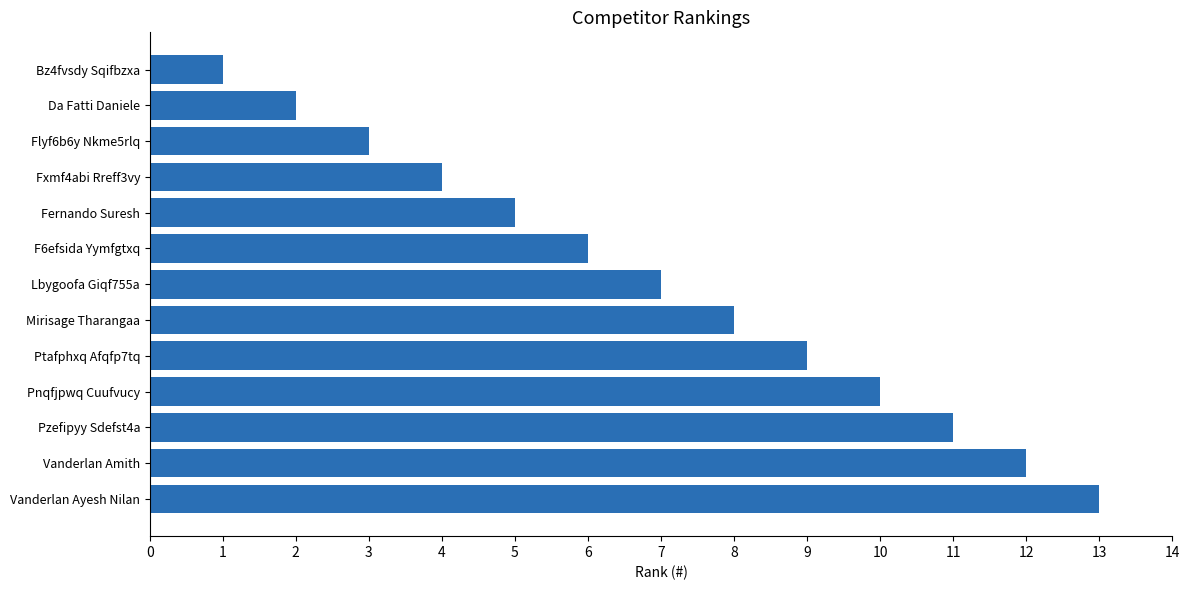

How many data points does each series have?

13